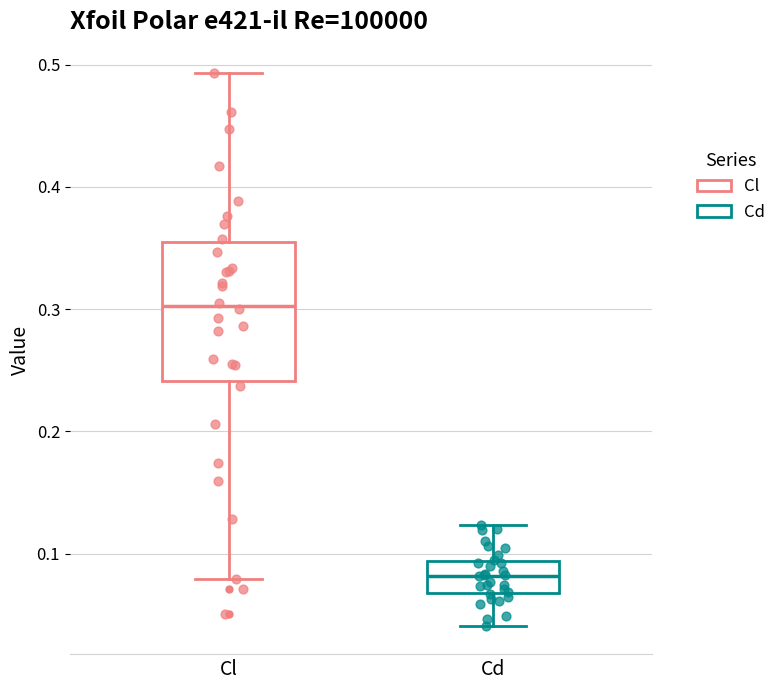

Reading left to right, transcribe this box plot: for each box, give where its median line is, the range the box spans, and where its two whiskers end, as read against the y-axis. The values are not printed on the chart, so give them approximately, as read against the axis.

Cl: median 0.30, box 0.24 to 0.35, whiskers 0.08 to 0.49
Cd: median 0.08, box 0.07 to 0.09, whiskers 0.04 to 0.12